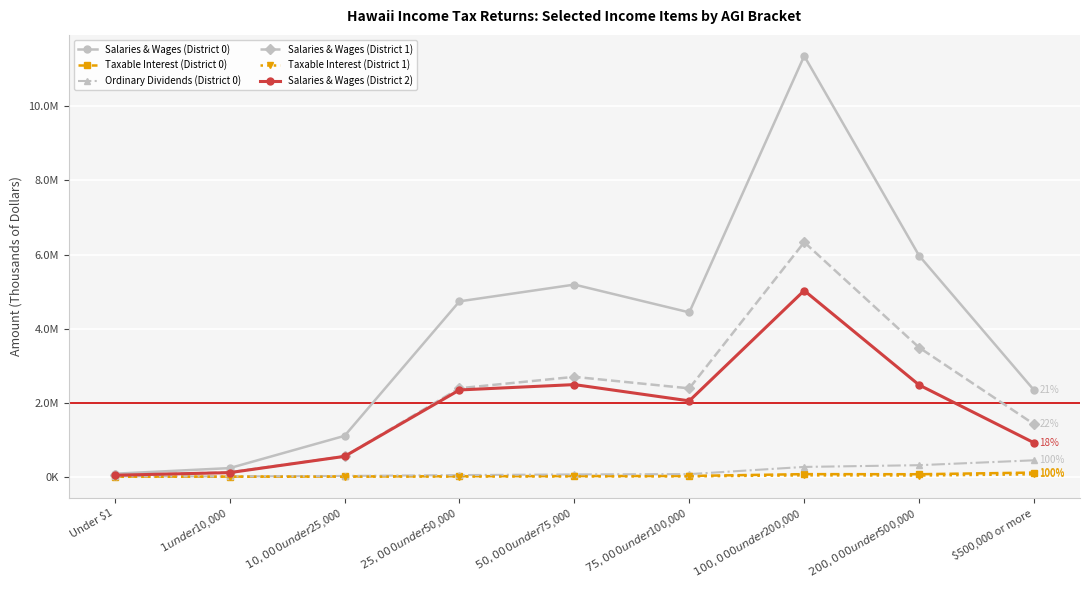

What are all the series names shown in the legend?

Salaries & Wages (District 0), Taxable Interest (District 0), Ordinary Dividends (District 0), Salaries & Wages (District 1), Taxable Interest (District 1), Salaries & Wages (District 2)